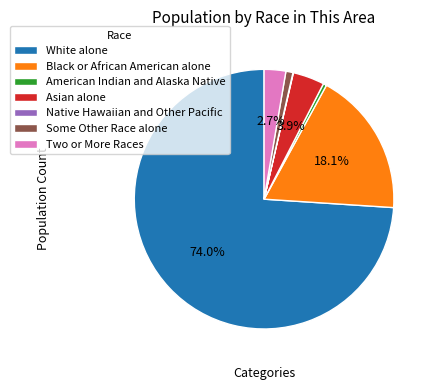

Which category has the biggest portion of the pie?

White alone